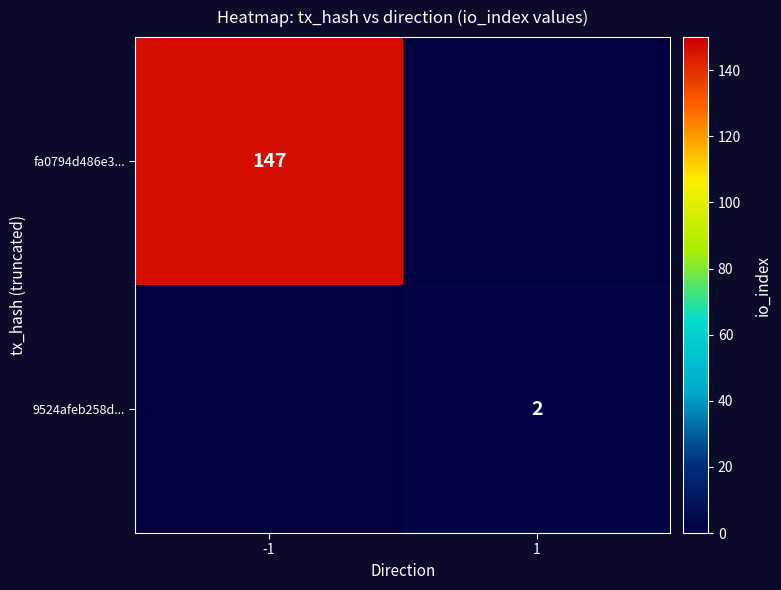

Between 1 and -1, which is larger?

-1